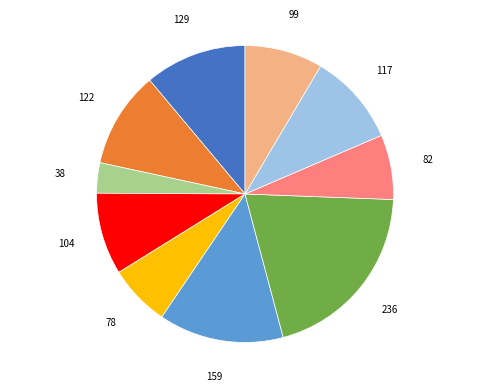

Does any single category account for the majority?

No